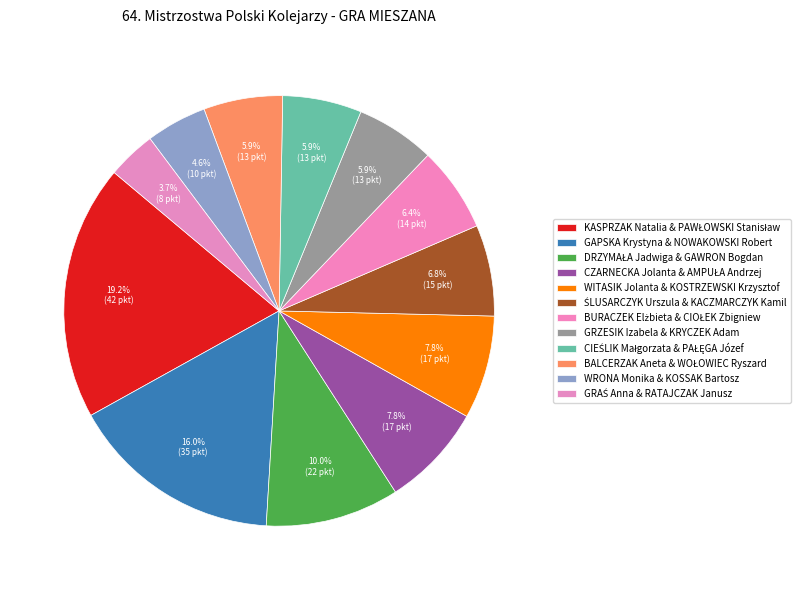

To the nearest percent, what is the difference between the largest and smallest slice percentages?

16%